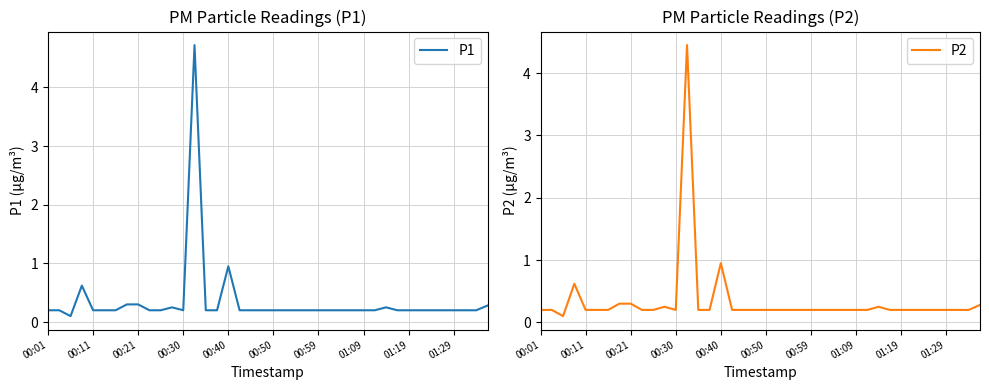

The value of P1 at 00:21 is 0.3. True or false?

True